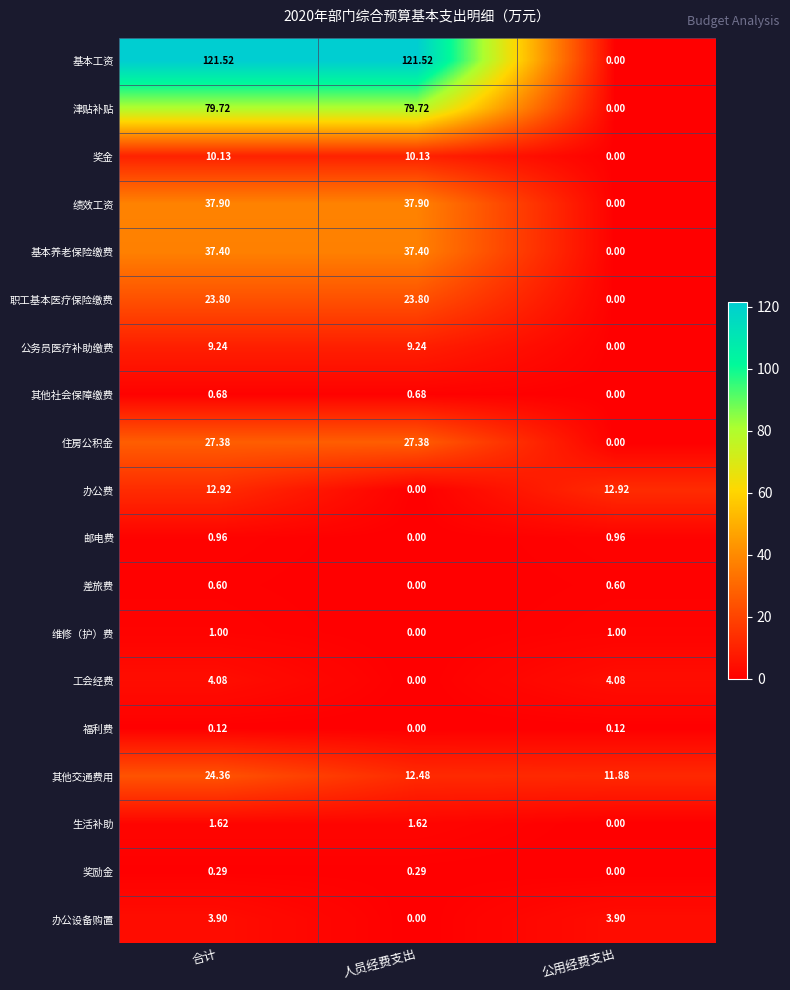

What is the difference between the highest and lowest values at 人员经费支出?

121.5